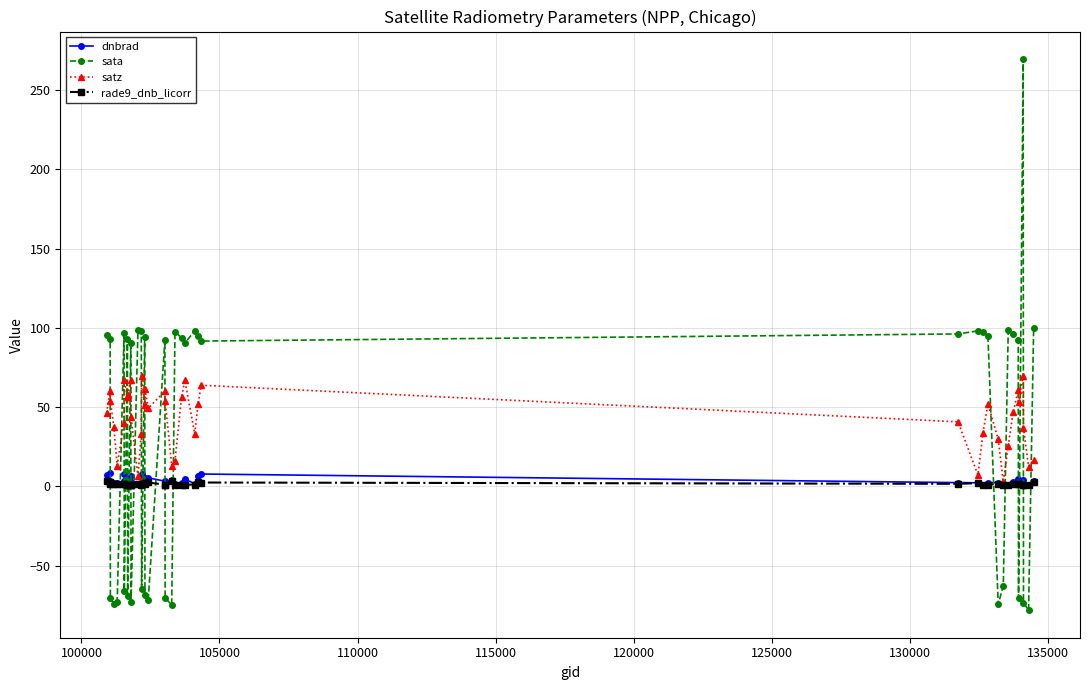

What is the sum of all rade9_dnb_licorr values?

62.4